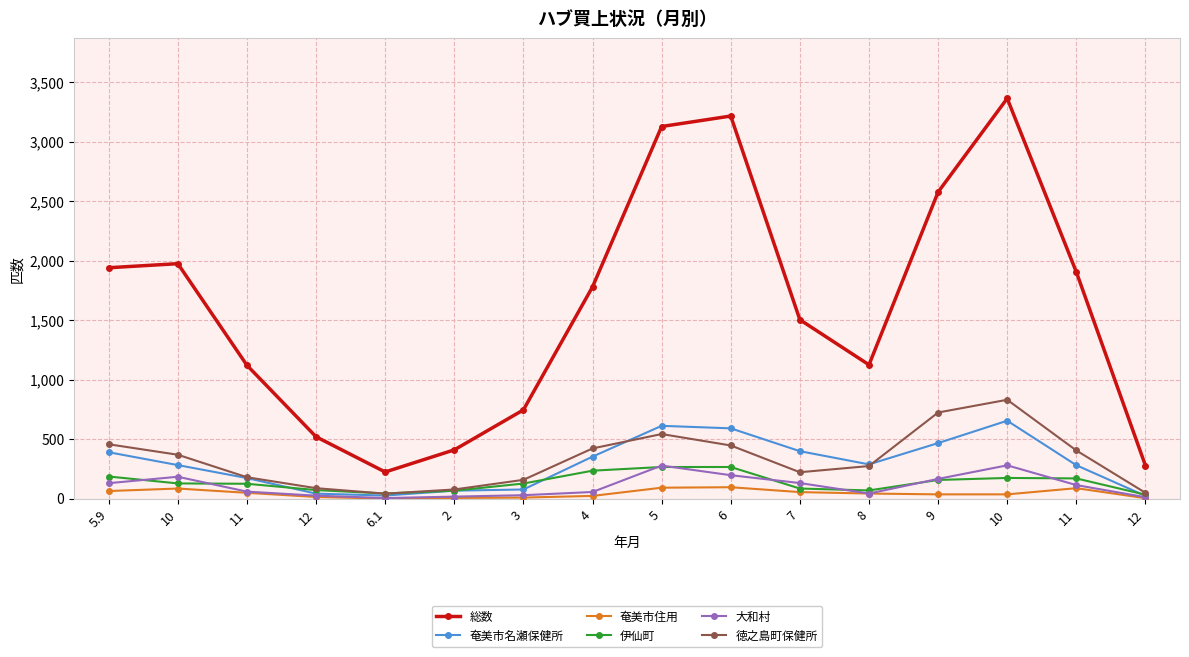

What are all the series names shown in the legend?

総数, 奄美市名瀬保健所, 奄美市住用, 伊仙町, 大和村, 徳之島町保健所